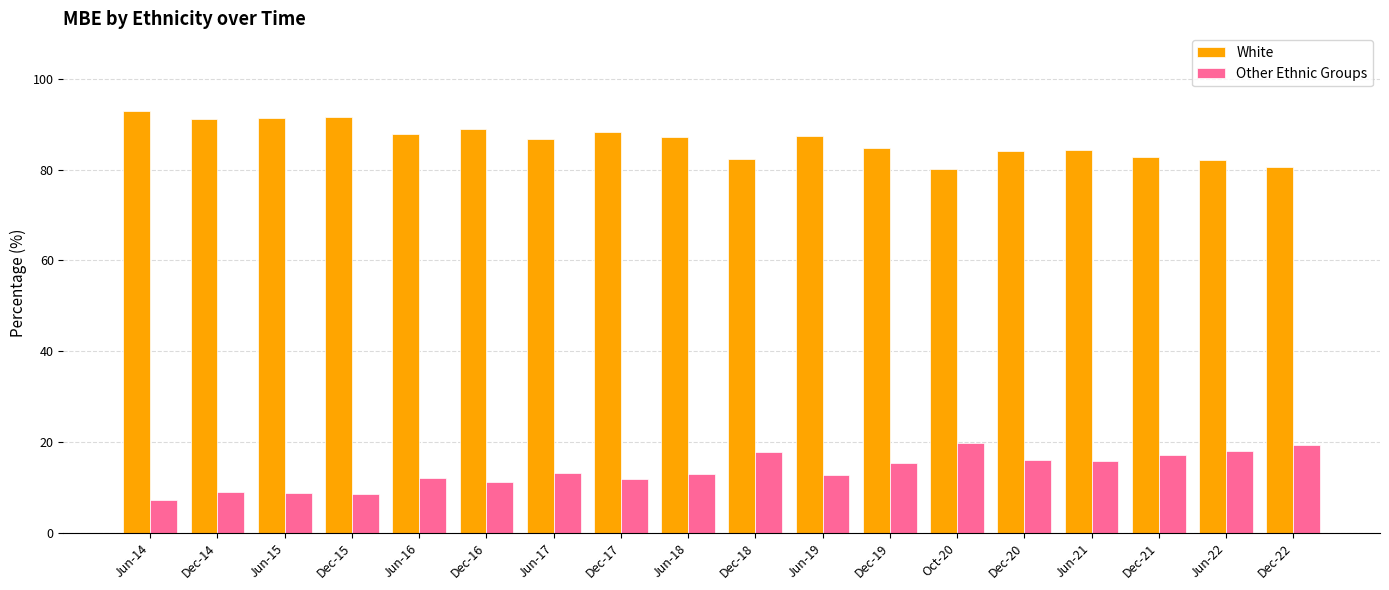

At how many categories does at least one series exceed 24?

18